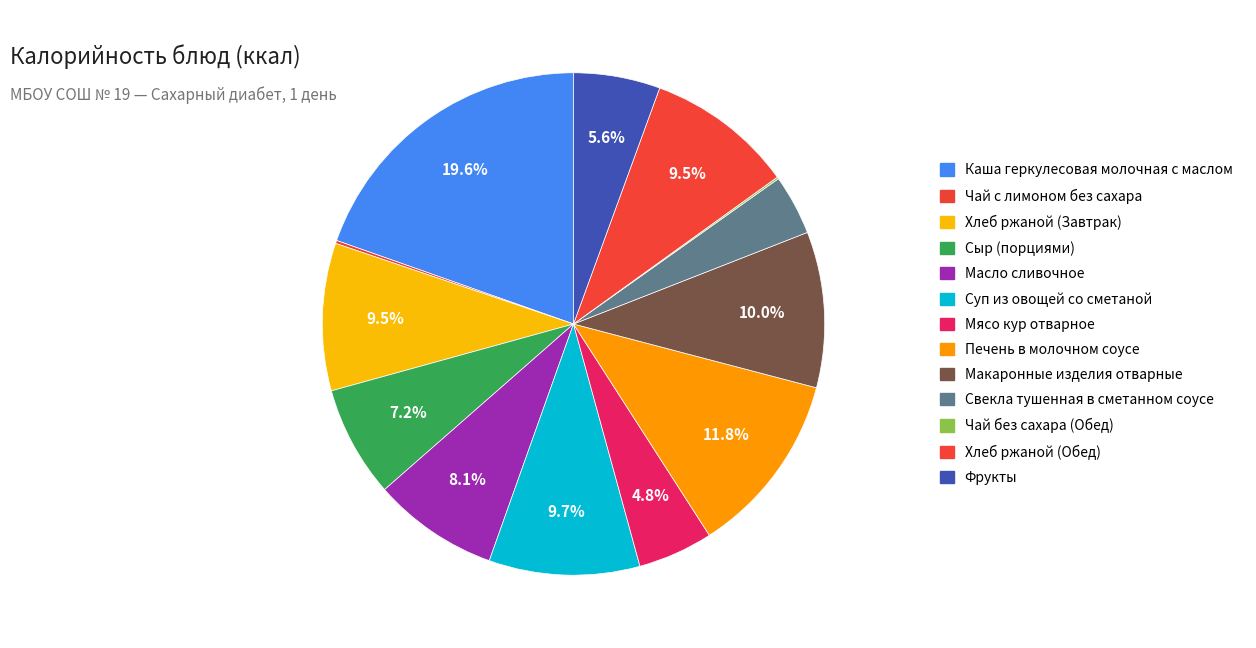

To the nearest percent, what portion does Масло сливочное represent?

8%